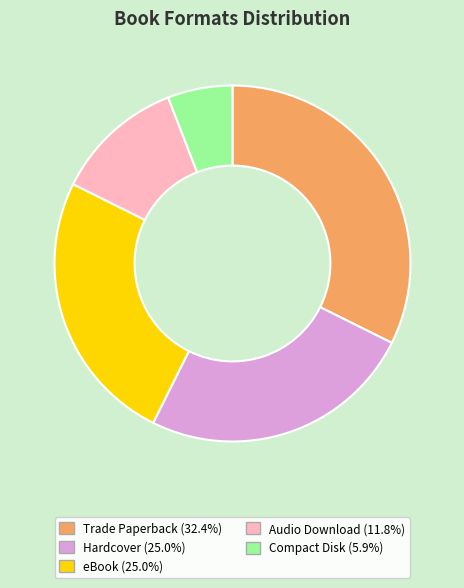

Combined, do eBook and Trade Paperback account for over 50%?

Yes